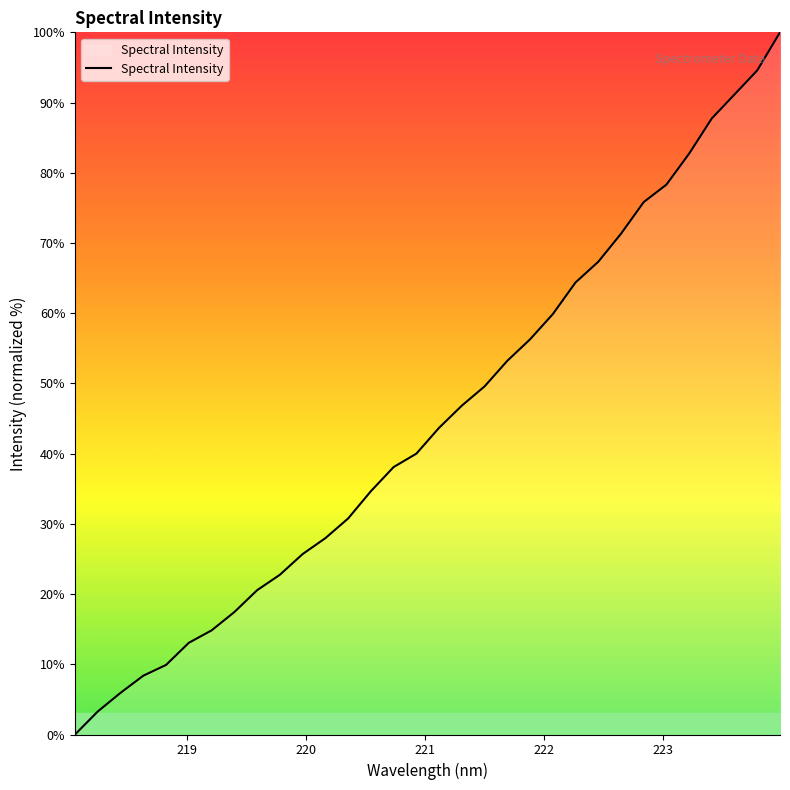

How many values are below 43?

16